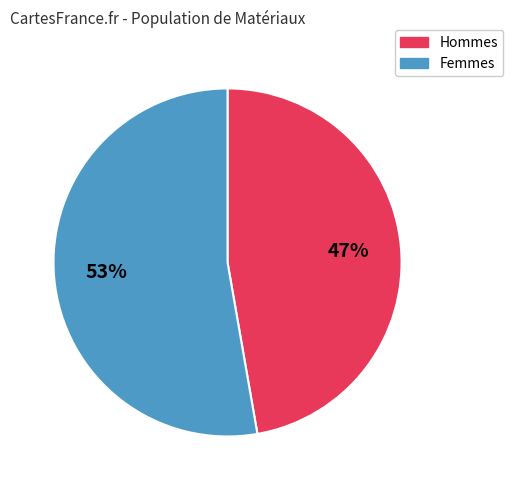

Is there any slice that represents more than half of the pie?

Yes